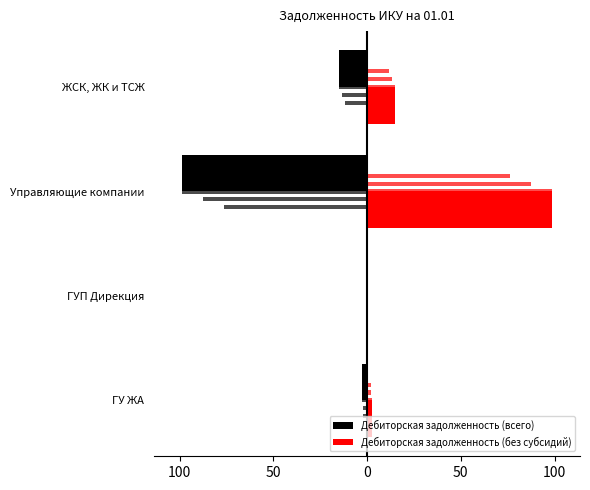

Does the chart contain stacked bars?

No